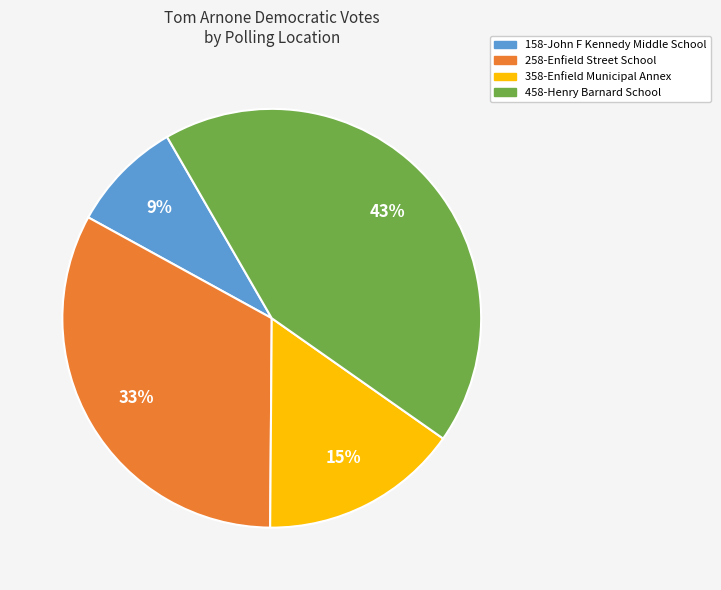

Which has a higher value, 258-Enfield Street School or 158-John F Kennedy Middle School?

258-Enfield Street School